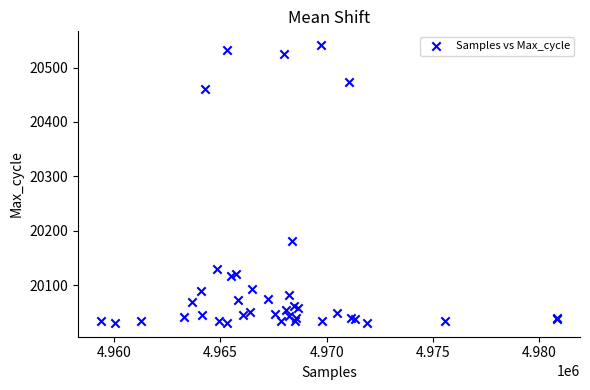

What Y value in the scatter plot is closest to 20286?

20181